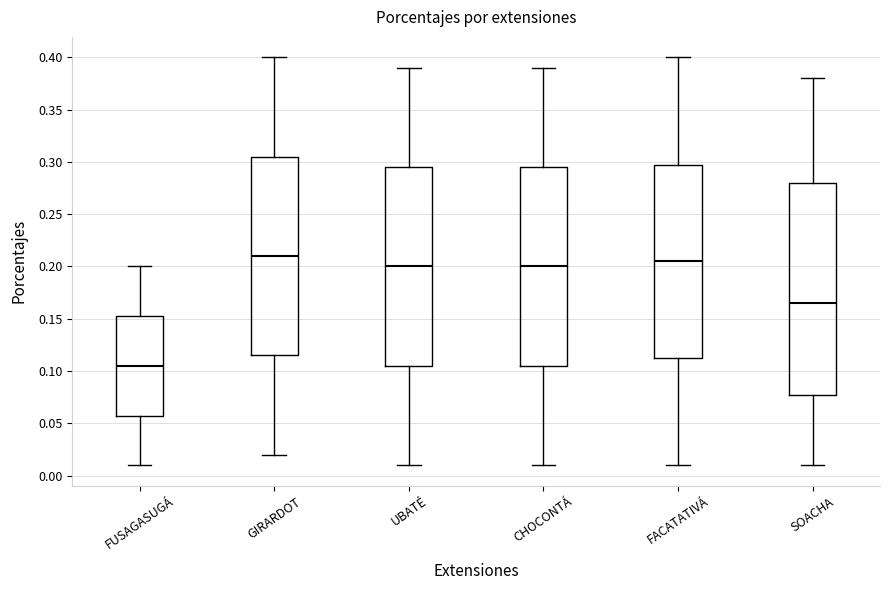

Reading left to right, read every box against the y-axis: the position of its median line, the range the box covers, and the ends of its whiskers. The values are not printed on the chart, so give them approximately, as read against the axis.

FUSAGASUGÁ: median 0.105, box 0.060 to 0.155, whiskers 0.010 to 0.200
GIRARDOT: median 0.210, box 0.115 to 0.305, whiskers 0.020 to 0.400
UBATÉ: median 0.200, box 0.105 to 0.295, whiskers 0.010 to 0.390
CHOCONTÁ: median 0.200, box 0.105 to 0.295, whiskers 0.010 to 0.390
FACATATIVÁ: median 0.205, box 0.115 to 0.300, whiskers 0.010 to 0.400
SOACHA: median 0.165, box 0.080 to 0.280, whiskers 0.010 to 0.380